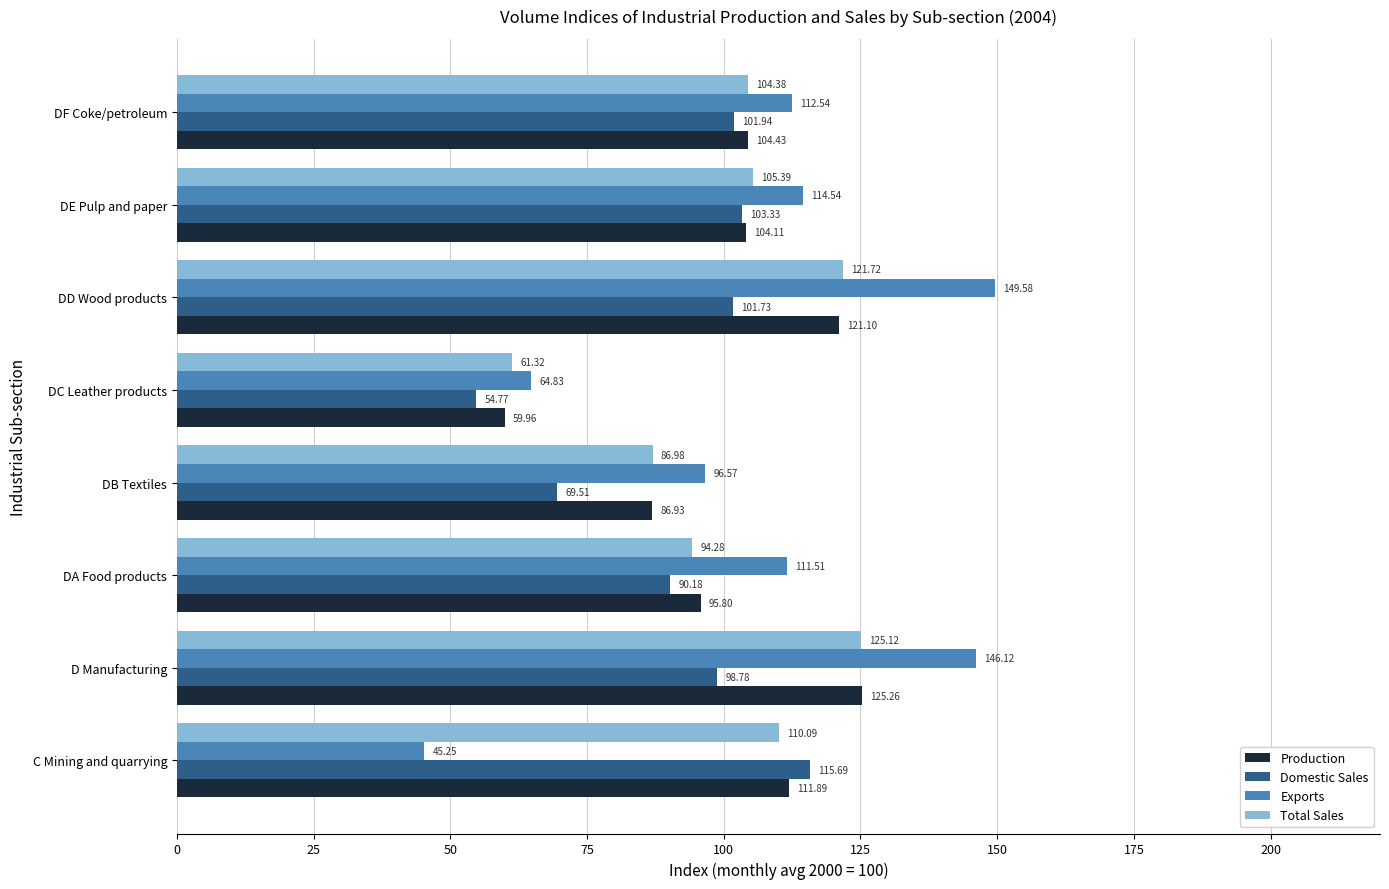

Which series has the largest range (max minus min)?

Exports